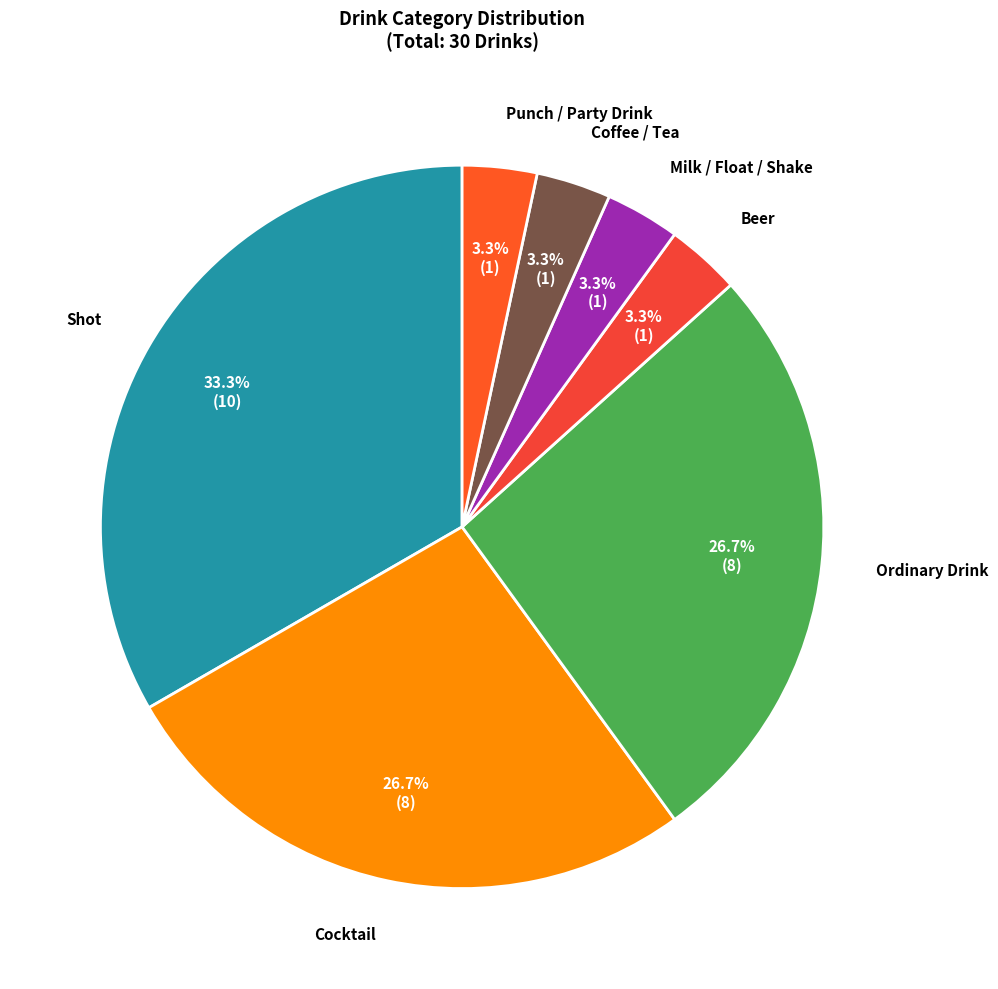

Which has a higher value, Shot or Punch / Party Drink?

Shot